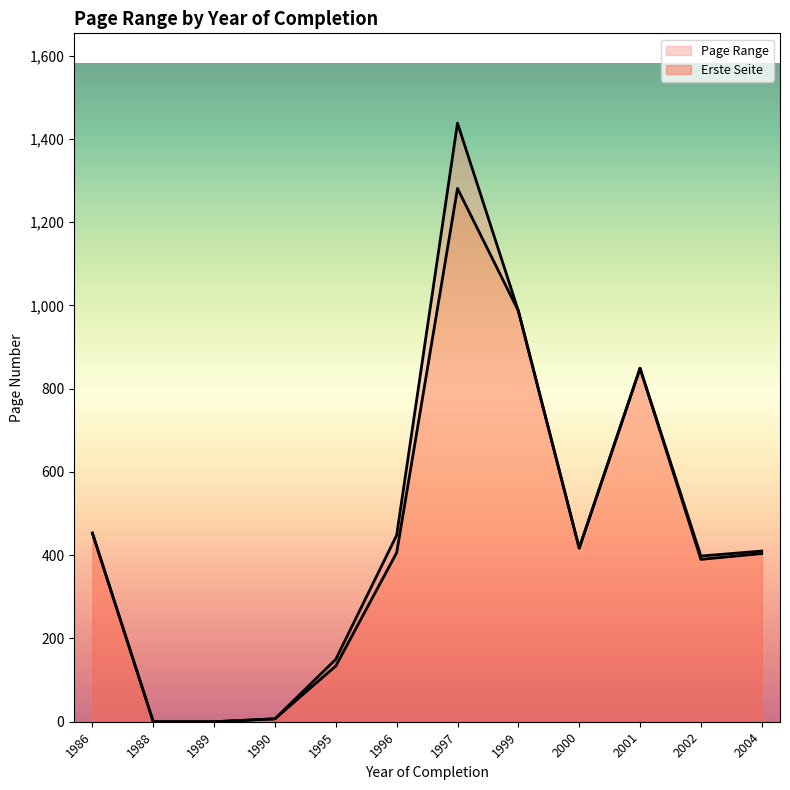

True or false: Letzte Seite and Erste Seite cross at least once.

False